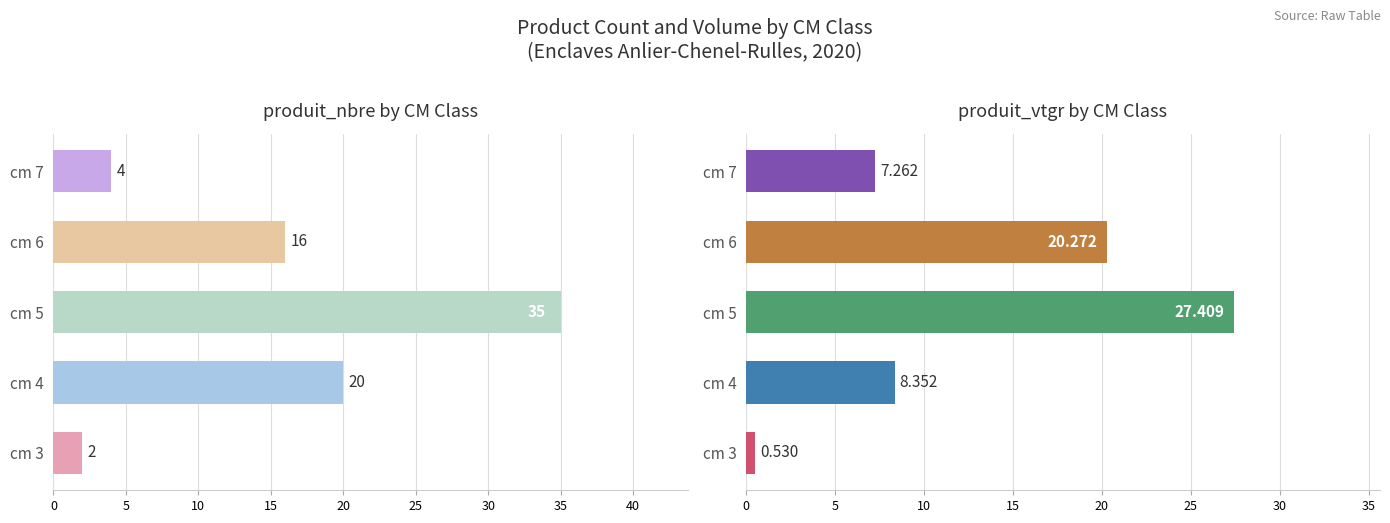

Reading right to left, extract all data points from this chart.

produit_nbre: 4.0	16.0	35.0	20.0	2.0
produit_vtgr: 7.3	20.3	27.4	8.4	0.5